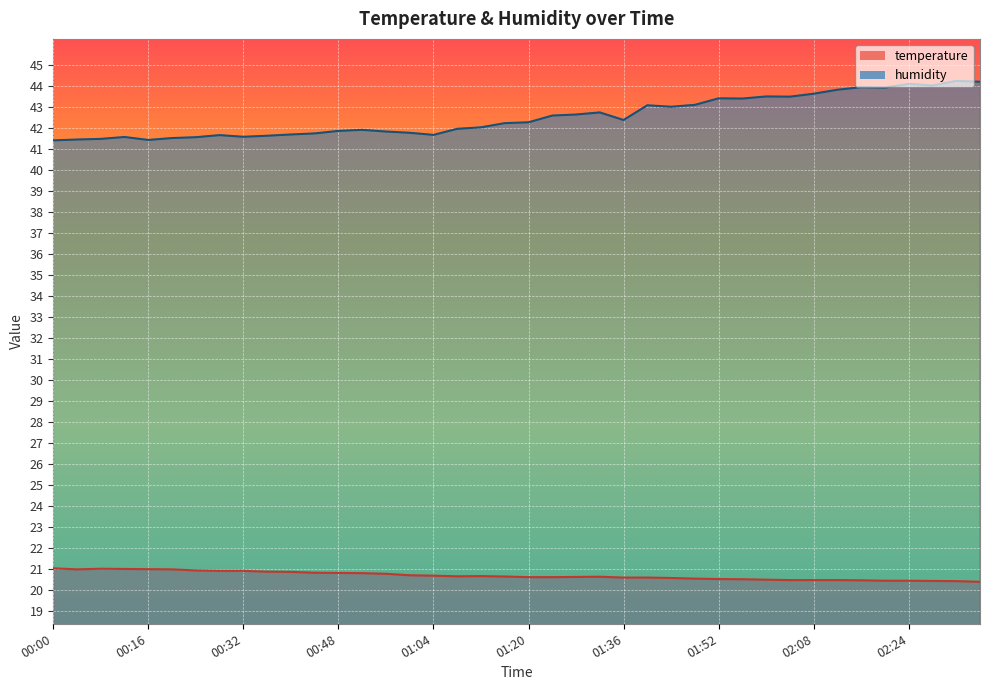

True or false: humidity and temperature intersect in this chart.

False